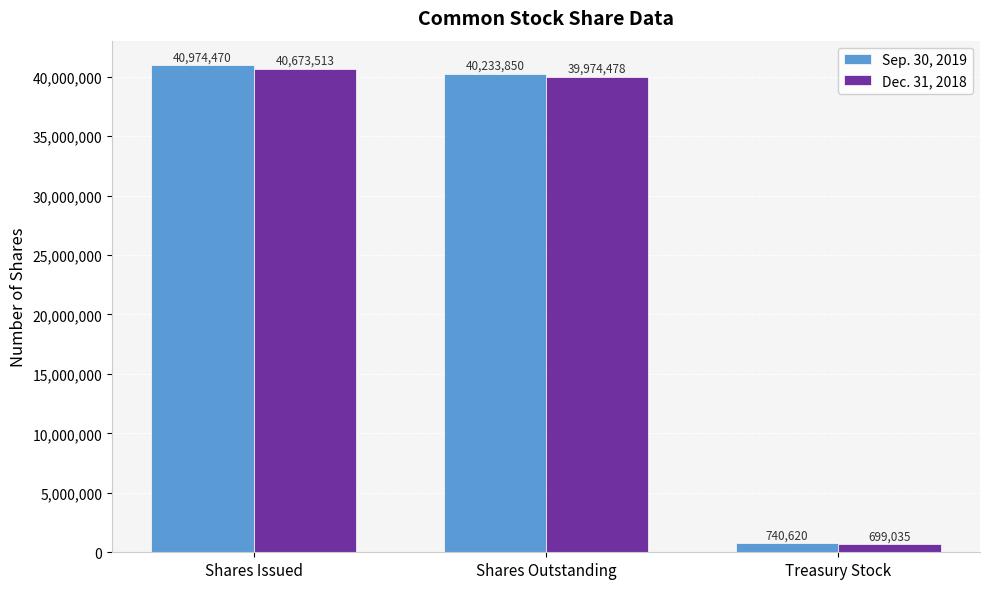

What is the minimum value for Dec. 31, 2018?

699035